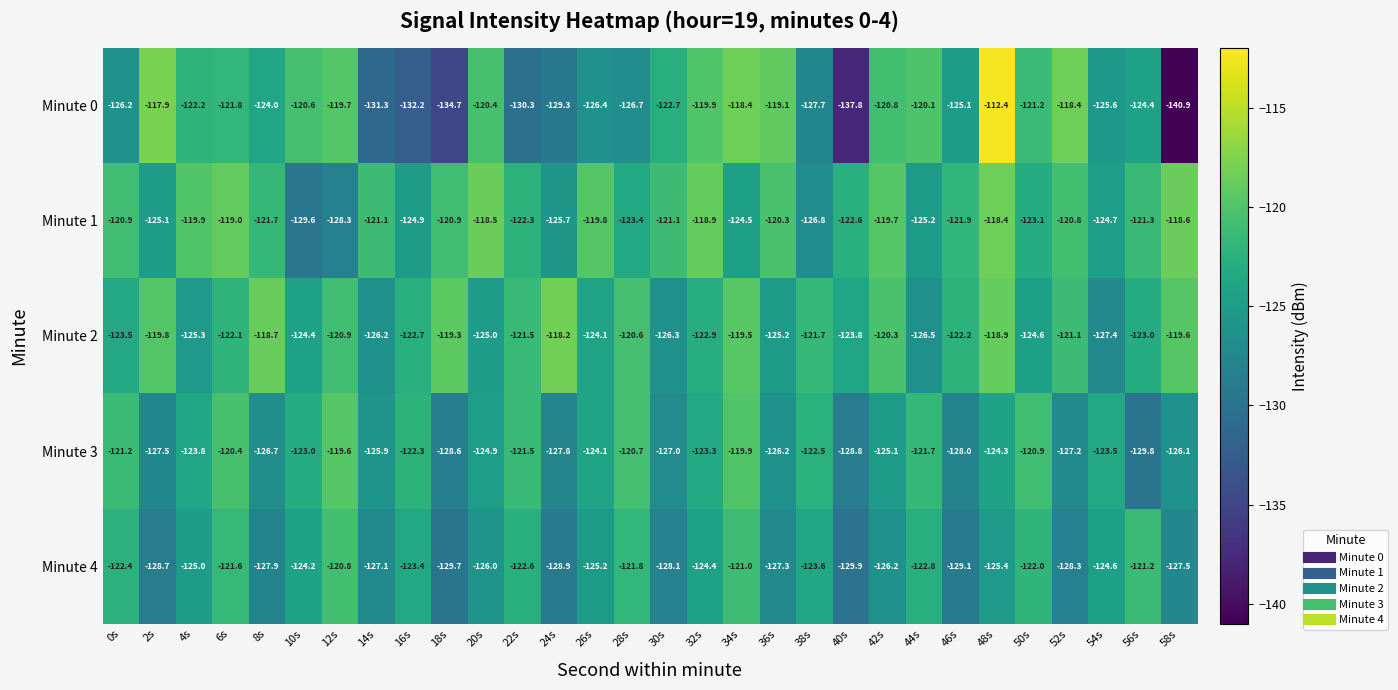

What is the difference between the maximum and second lowest values in the Minute 4 series?

8.9